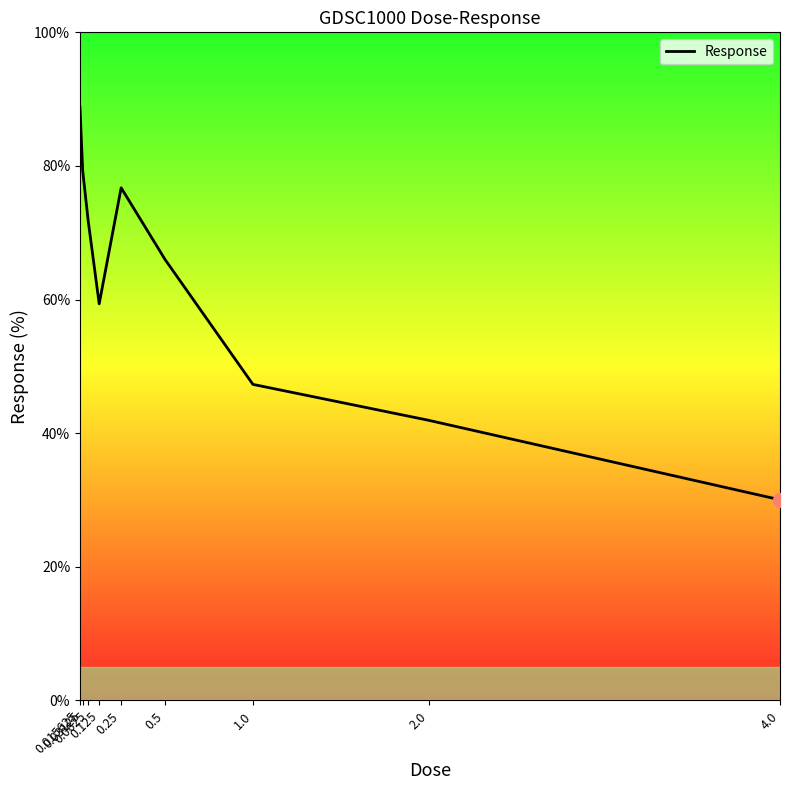

Which label corresponds to the largest value in the chart?

0.015625